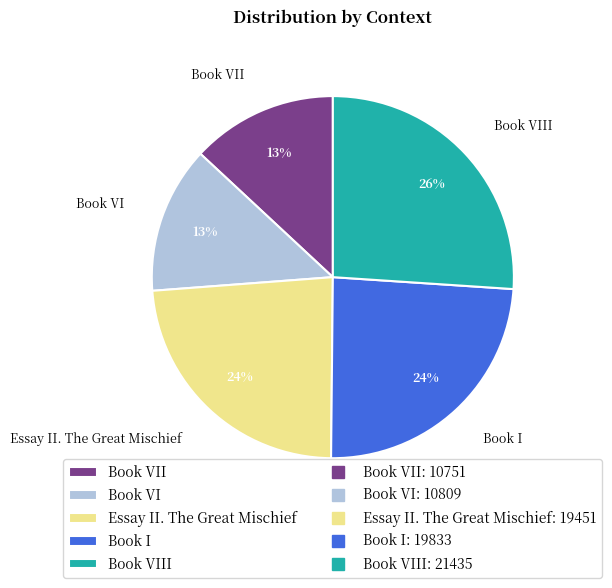

Approximately how many times larger is the value at Book VIII compared to Book VII?

2.0